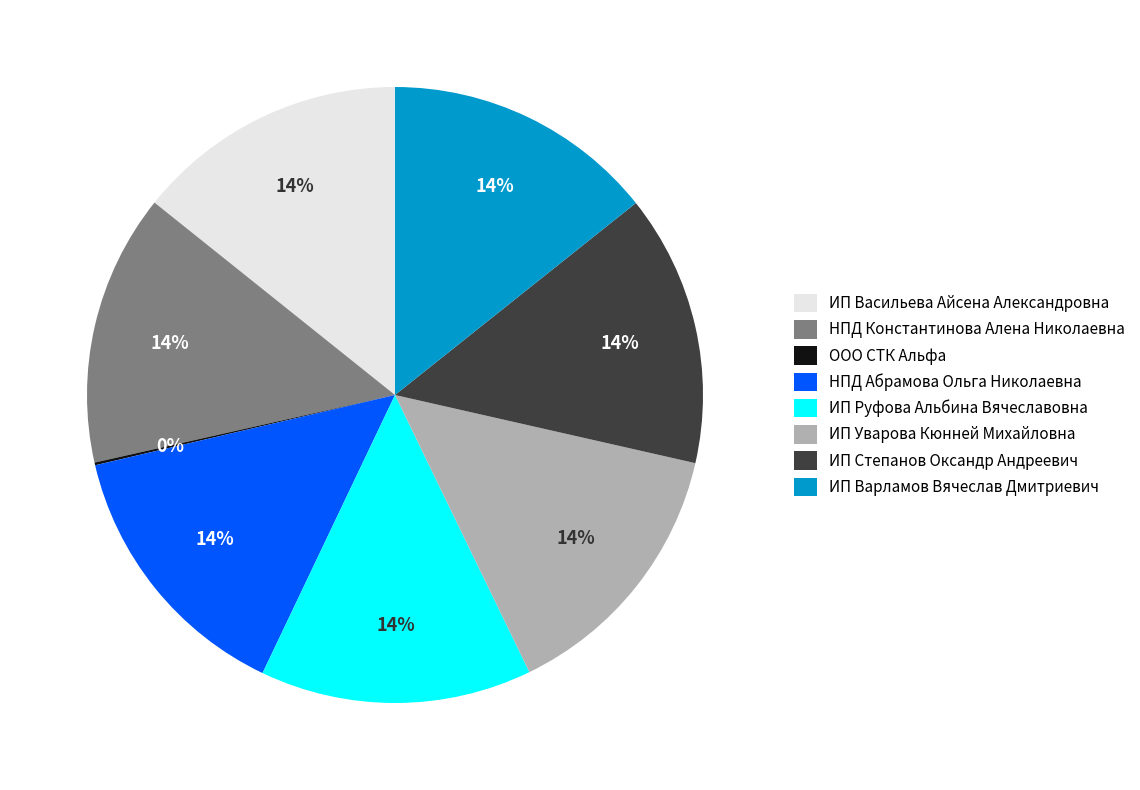

What is the ratio of the value at НПД Абрамова Ольга Николаевна to the value at ИП Степанов Оксандр Андреевич?

1.0